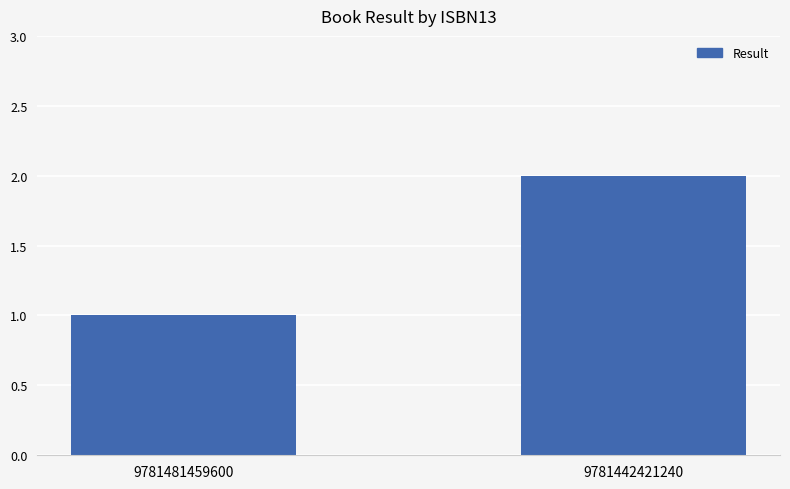

Count the number of categories in the chart.

2